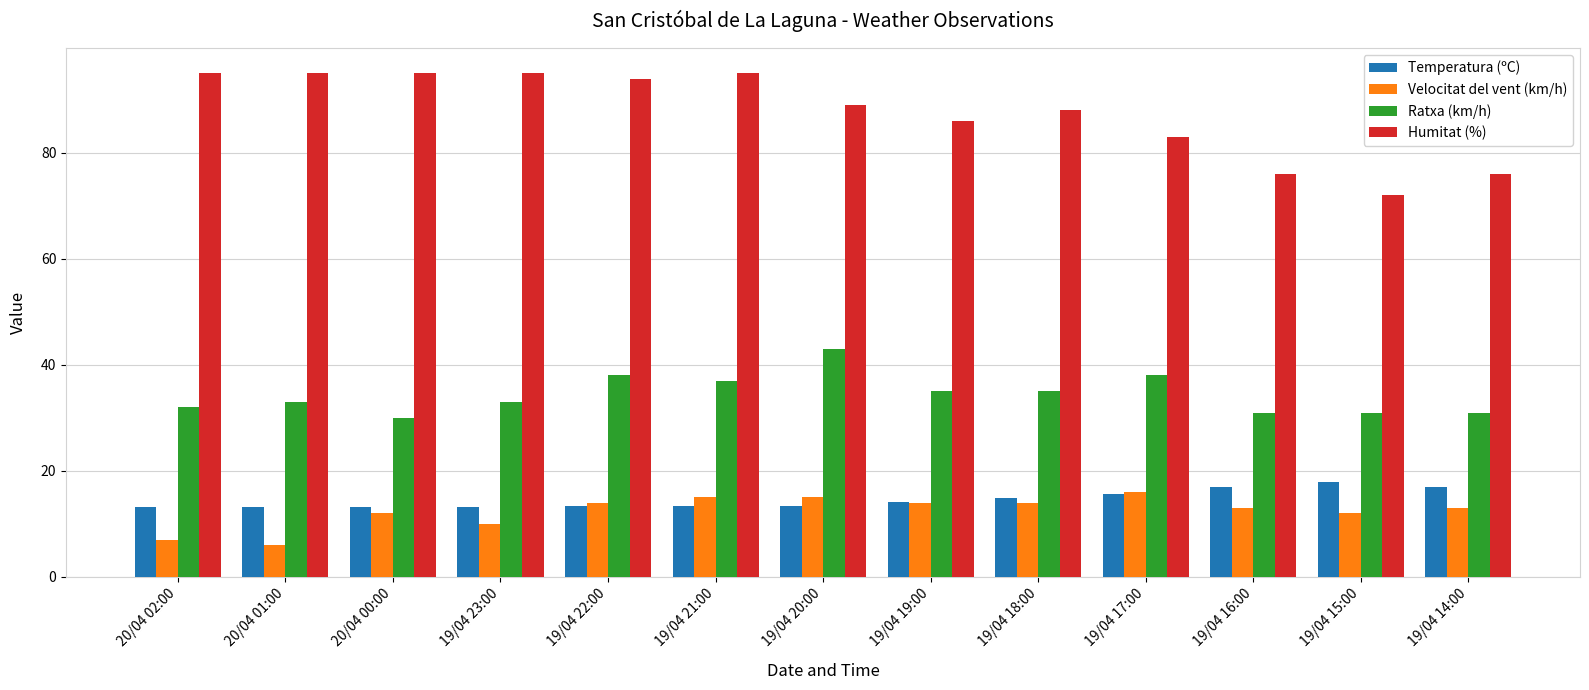

Count the number of data series in this chart.

4